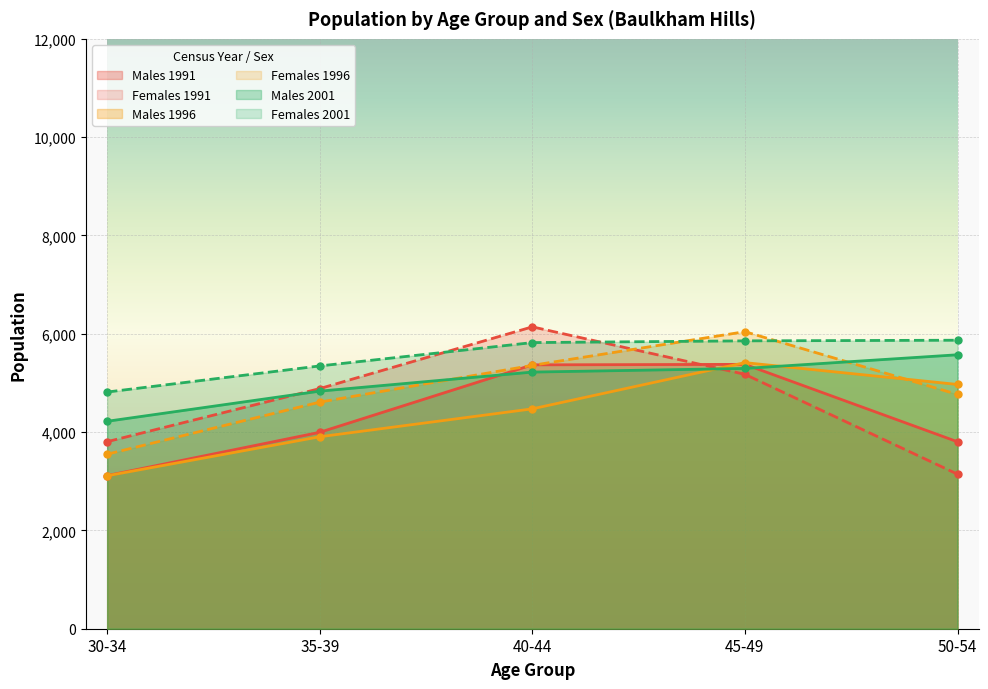

True or false: Males 2001 has more than 1 interior local peaks.

False